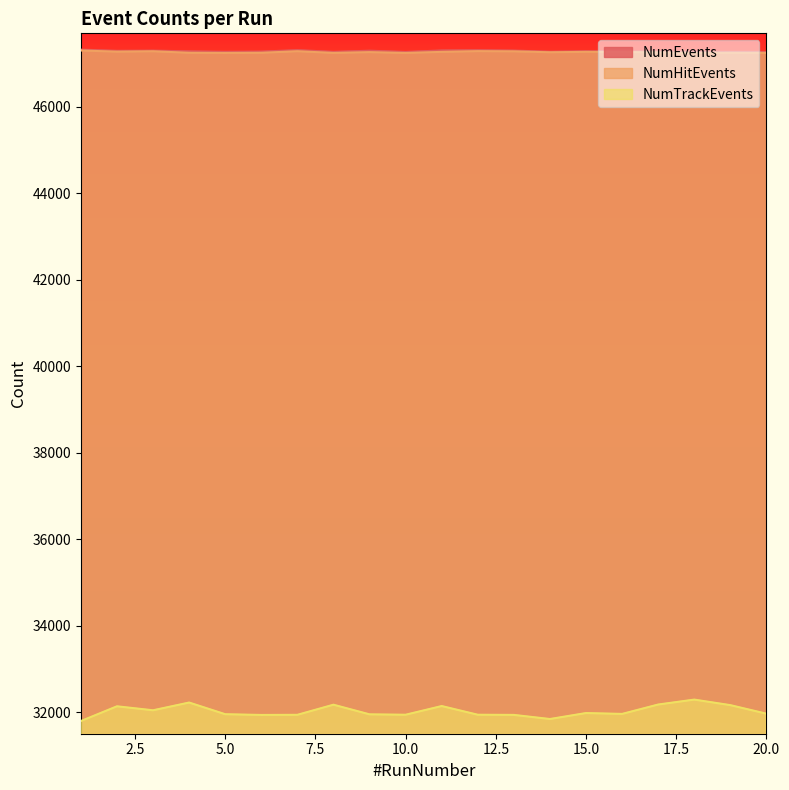

What is the difference between the highest and lowest values at 1?

15530